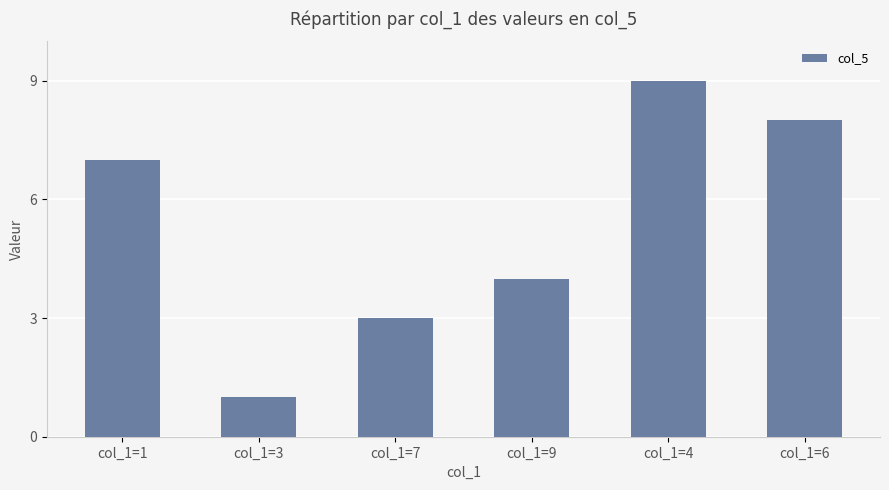

Which category has the highest value across all series?

col_1=4